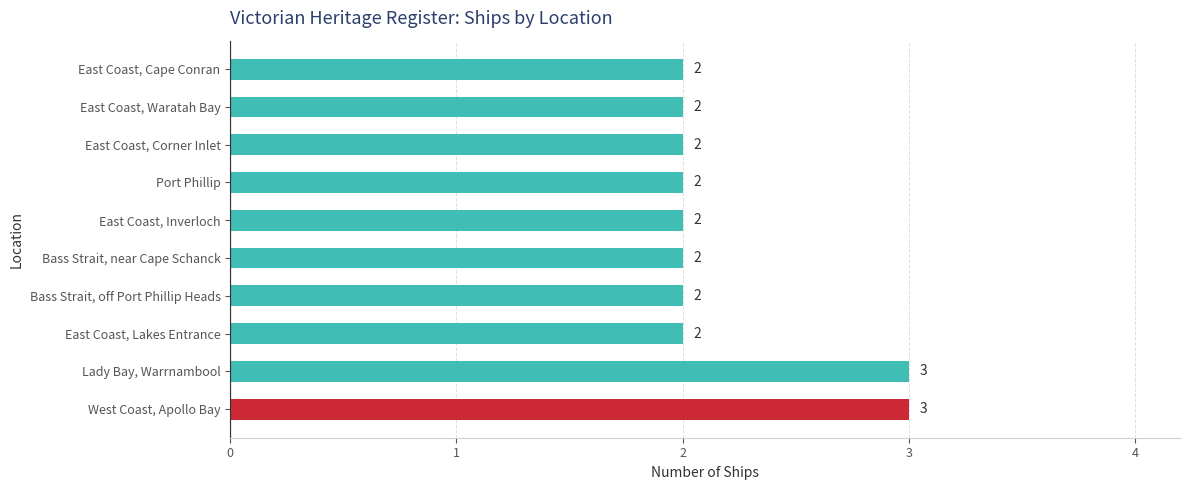

What is the greatest value displayed?

3